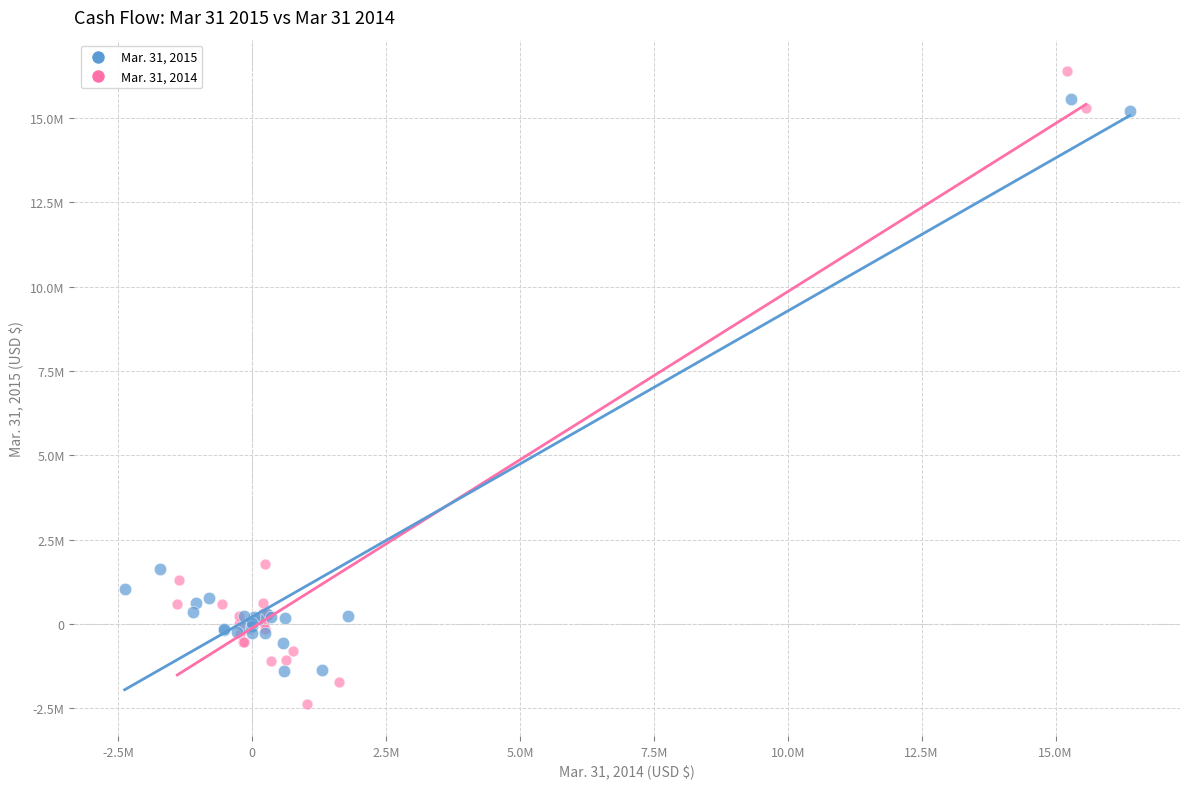

What are all the series names shown in the legend?

Mar. 31, 2015, Mar. 31, 2014